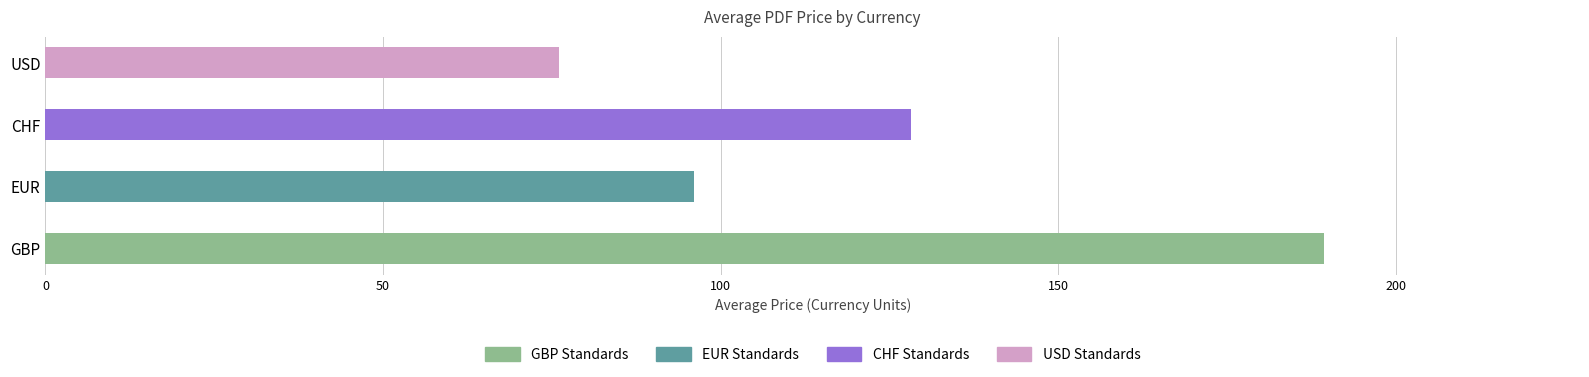

What is the label of the 4th bar from the right?

GBP